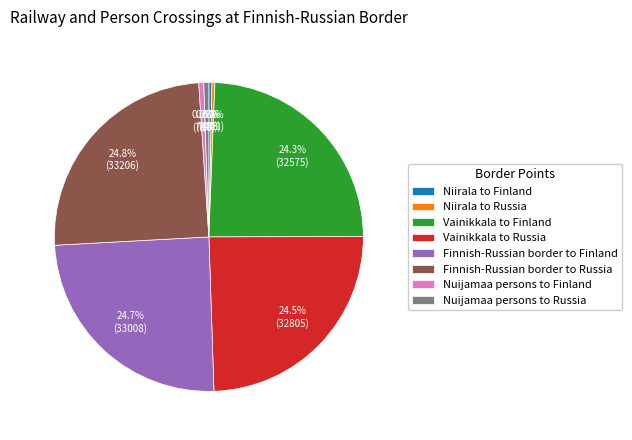

Combined, do Finnish-Russian border to Russia and Vainikkala to Finland account for over 50%?

No